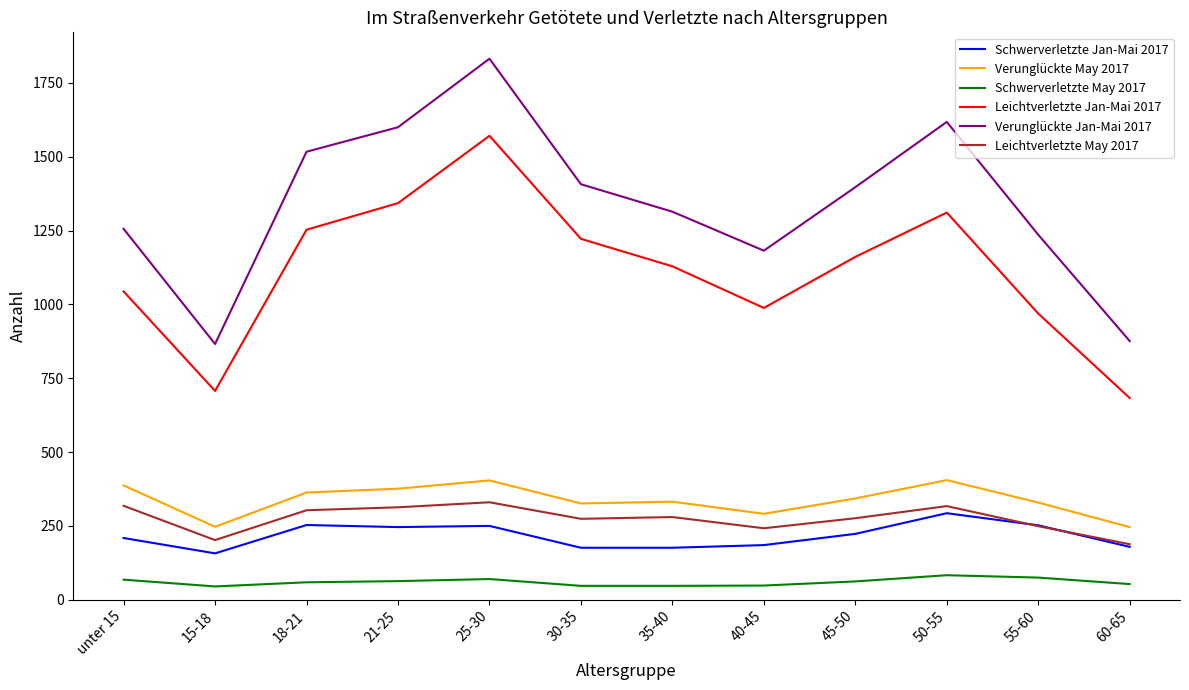

What are all the series names shown in the legend?

Schwerverletzte Jan-Mai 2017, Verunglückte May 2017, Schwerverletzte May 2017, Leichtverletzte Jan-Mai 2017, Verunglückte Jan-Mai 2017, Leichtverletzte May 2017